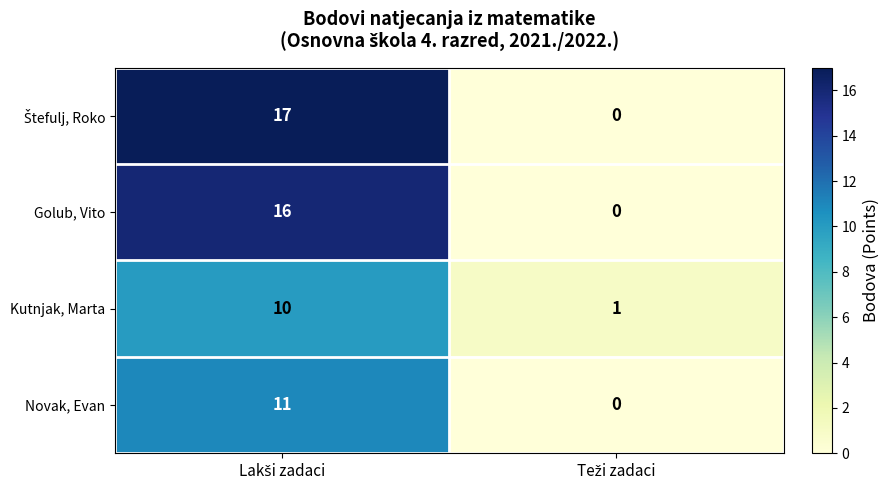

What is the average value of the Kutnjak, Marta series?

6